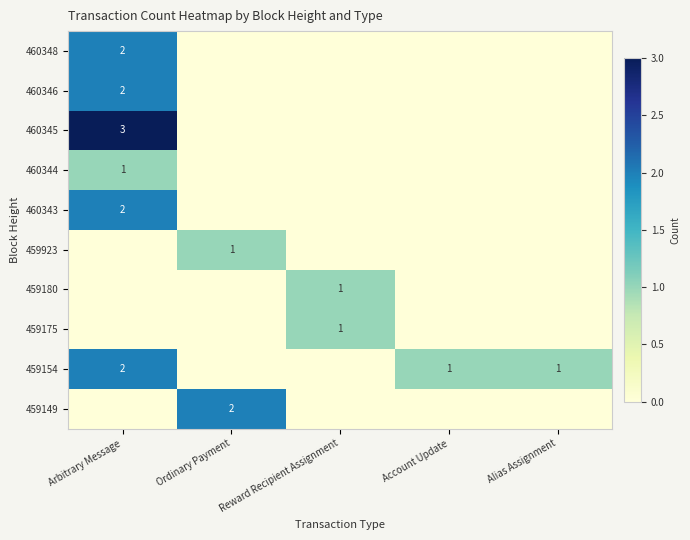

Is the value of 459149 at Alias Assignment greater than the value of 460348 at Account Update?

No